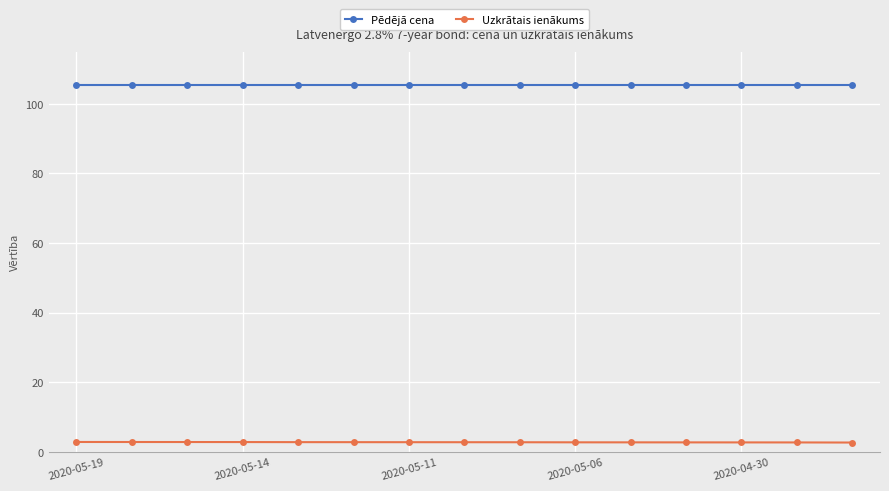

Count the number of categories in the chart.

15